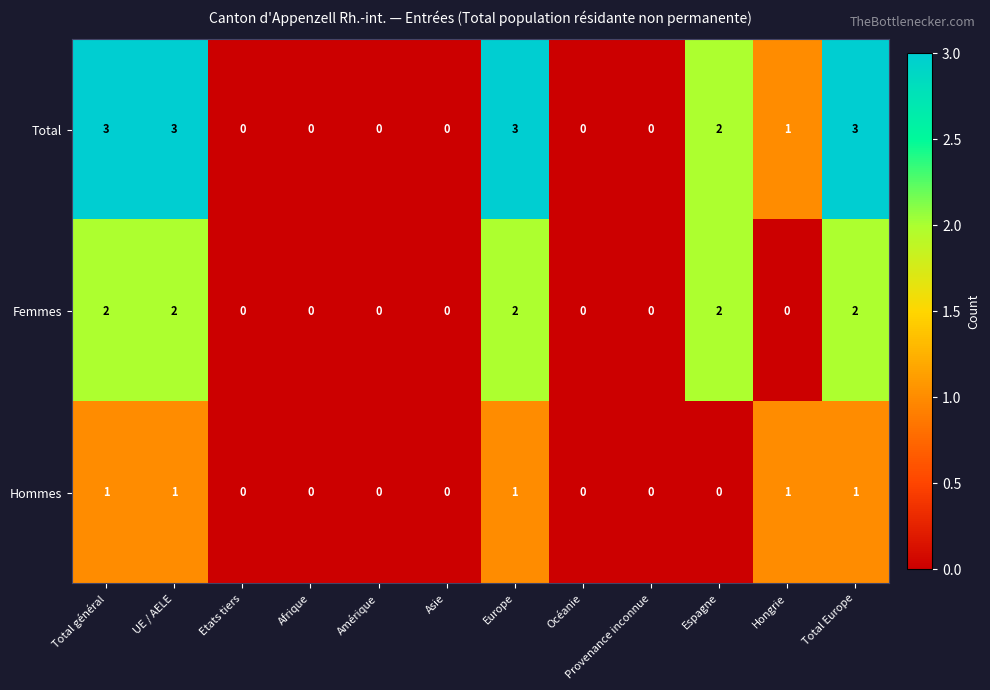

Is it true that Femmes equals 2 at Total général?

True